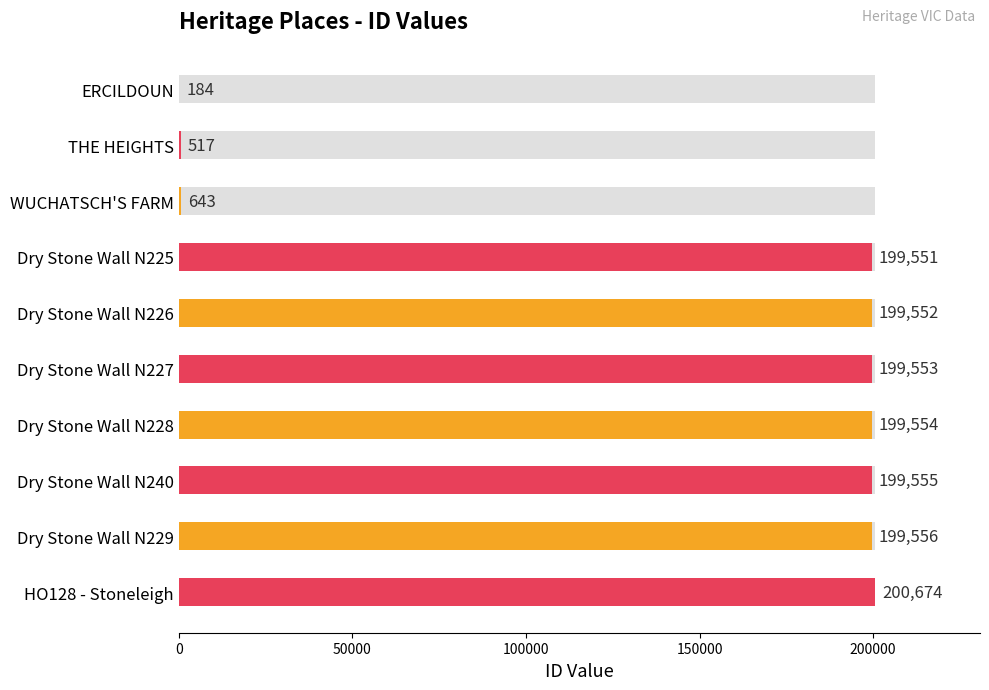

How many bars are there in total?

10